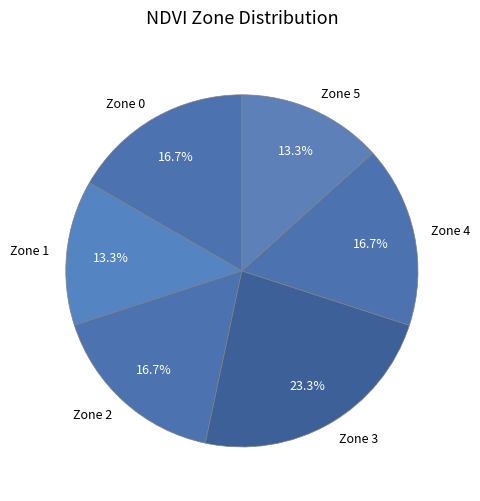

Combined, what portion of the pie is Zone 2 and Zone 3?

40.0%